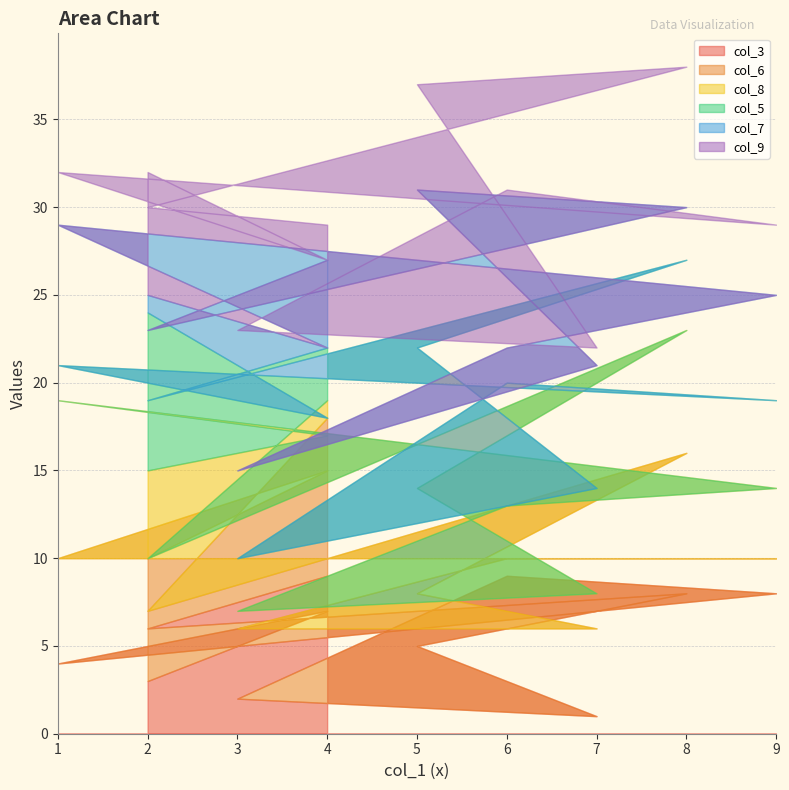

Where does the col_6 series first go above 5?

4